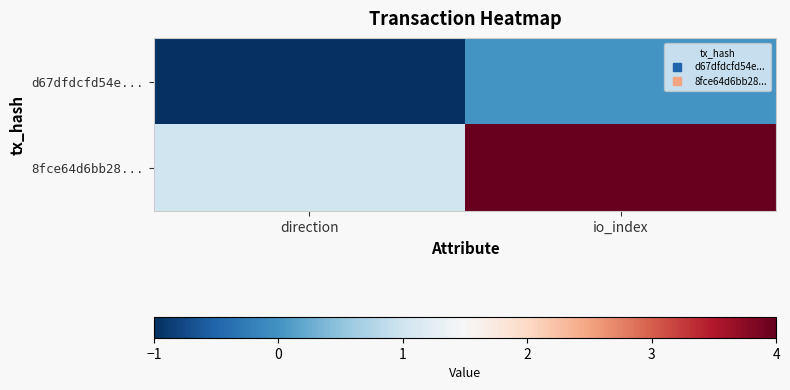

List the series in order of their peak value, highest first.

8fce64d6bb28..., d67dfdcfd54e...